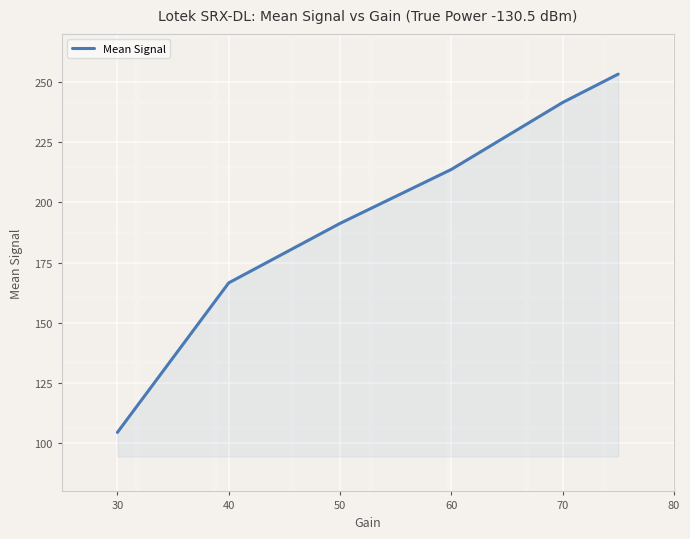

What is the average value?

195.2